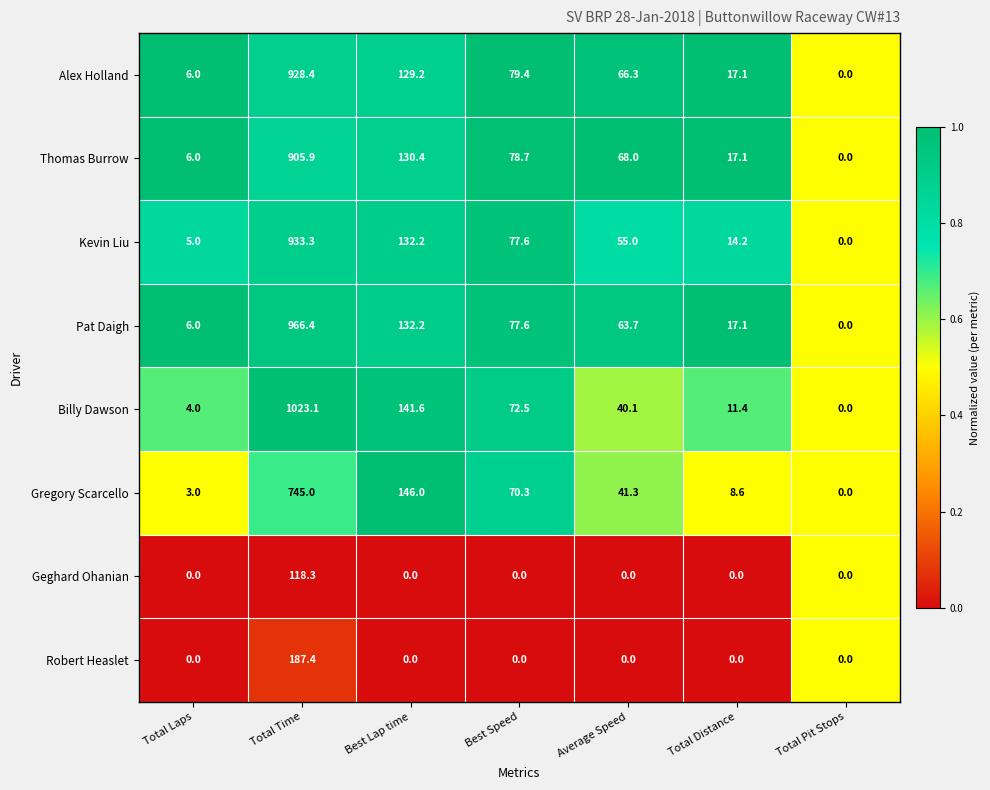

The value of Billy Dawson at Total Distance is 19.3. True or false?

False